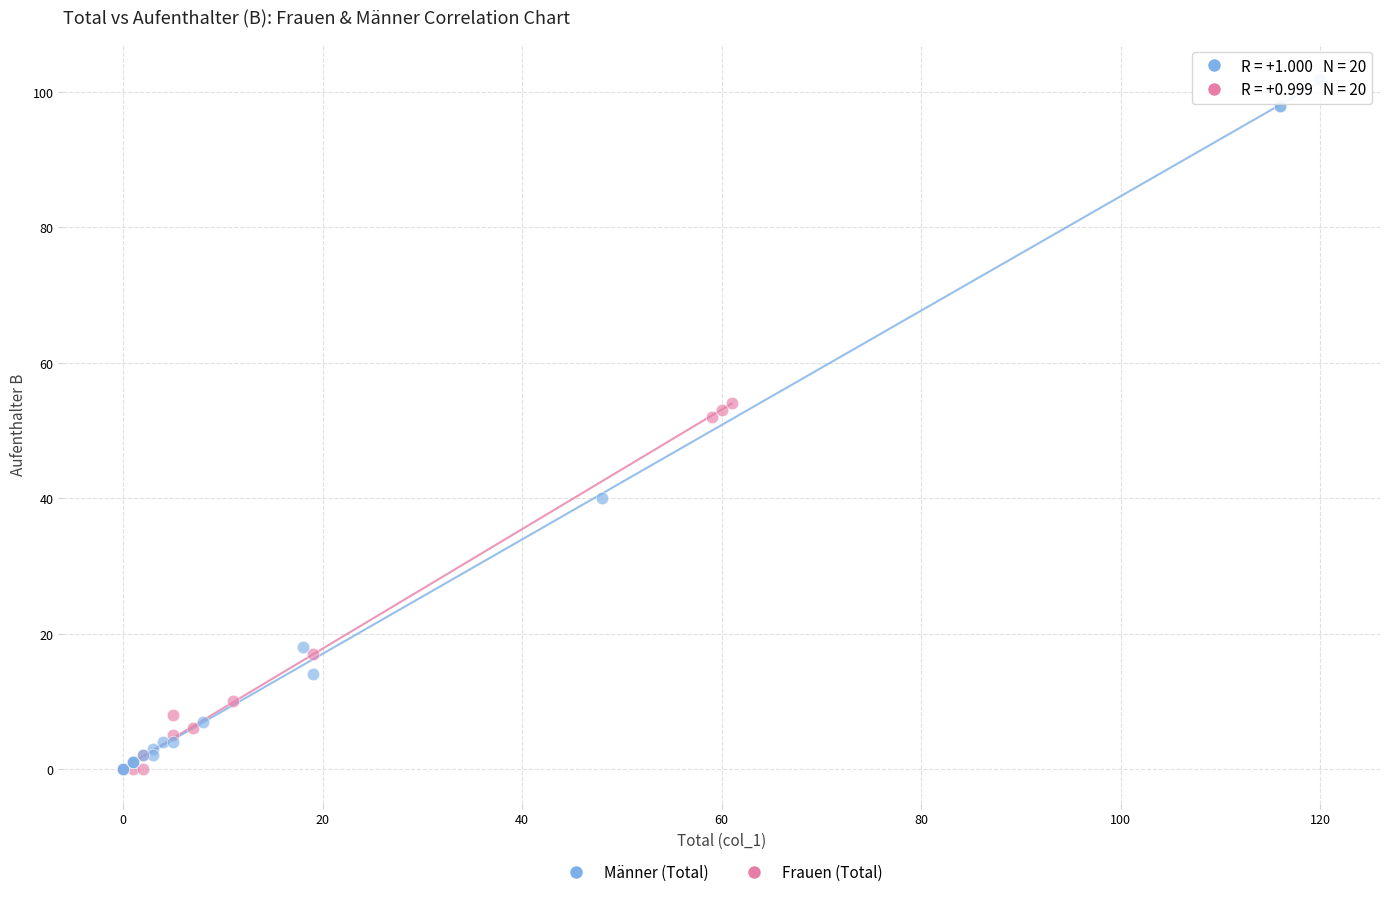

Which series has the largest Y range (max minus min)?

Männer (Total)